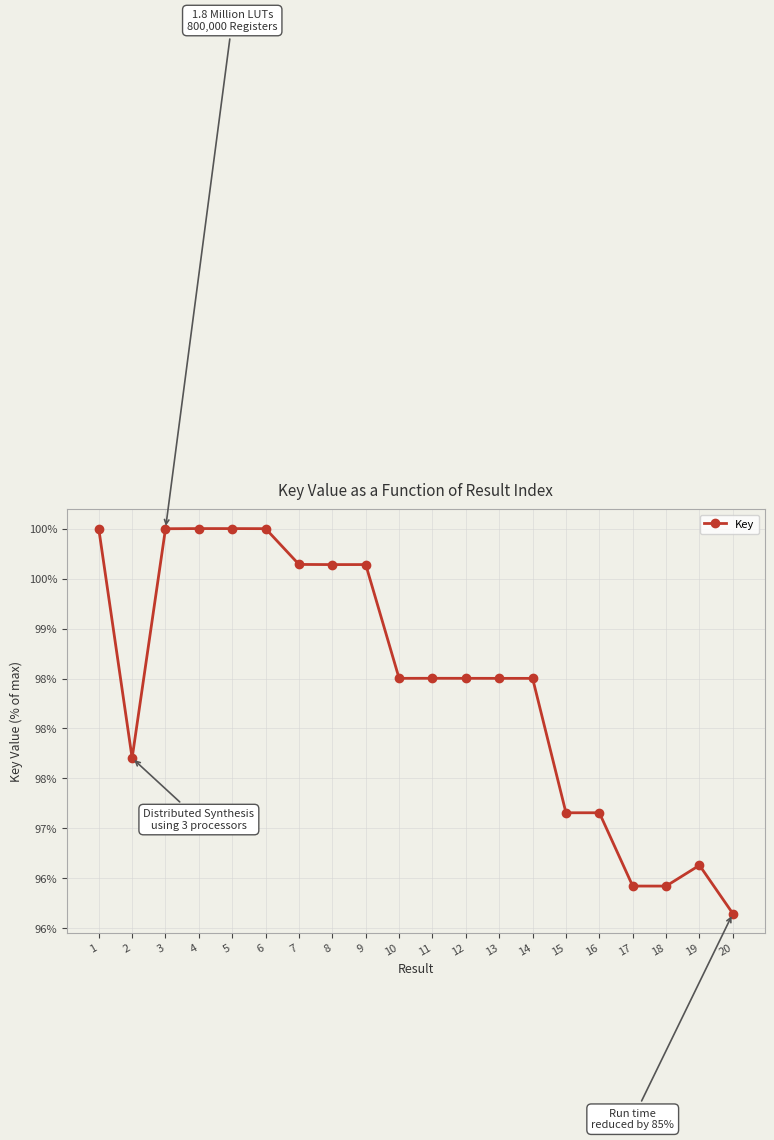

What is the difference between the second highest and second lowest values?

3.6